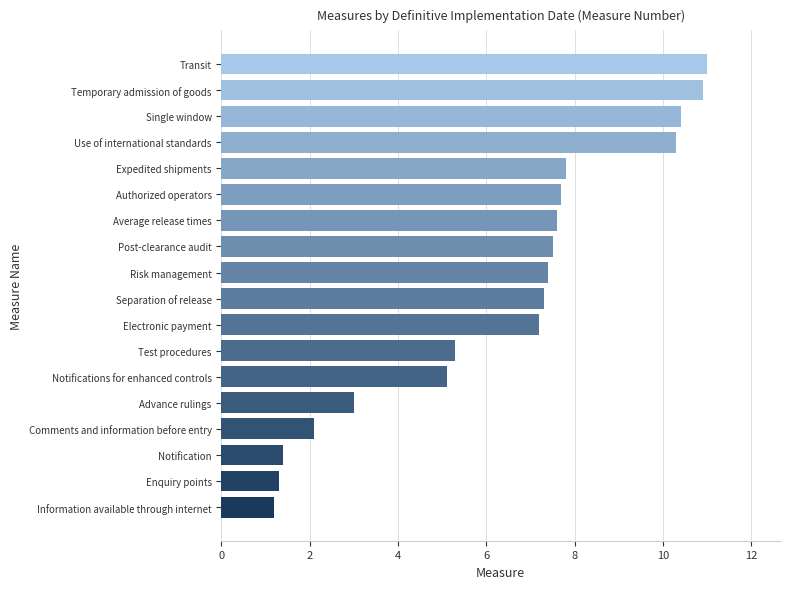

What is the change in value from Comments and information before entry to Authorized operators?

+5.6